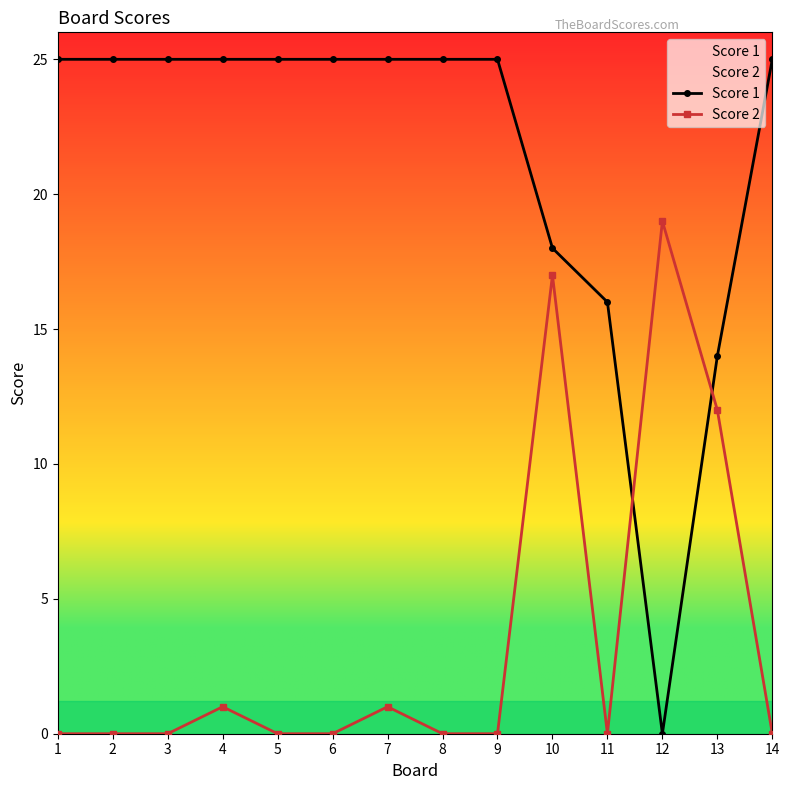

At 11, list the series in order from largest to smallest.

Score 1, Score 2